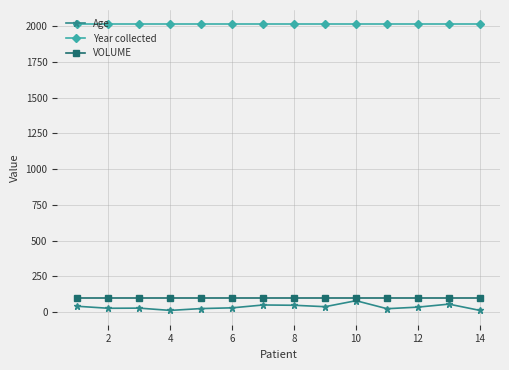

What is the minimum value for Year collected?

2012